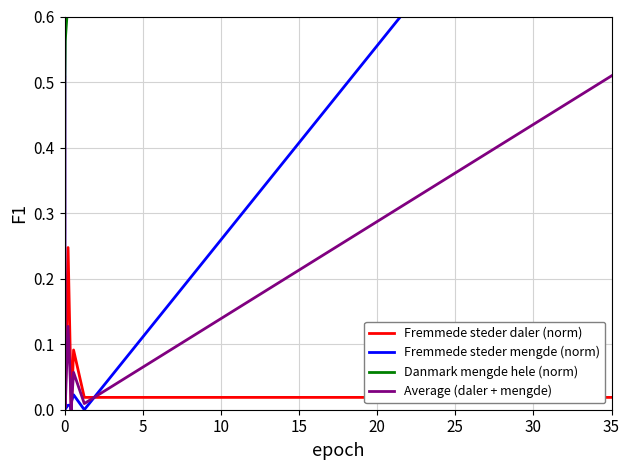

At which category is the sum across all series the highest?

35